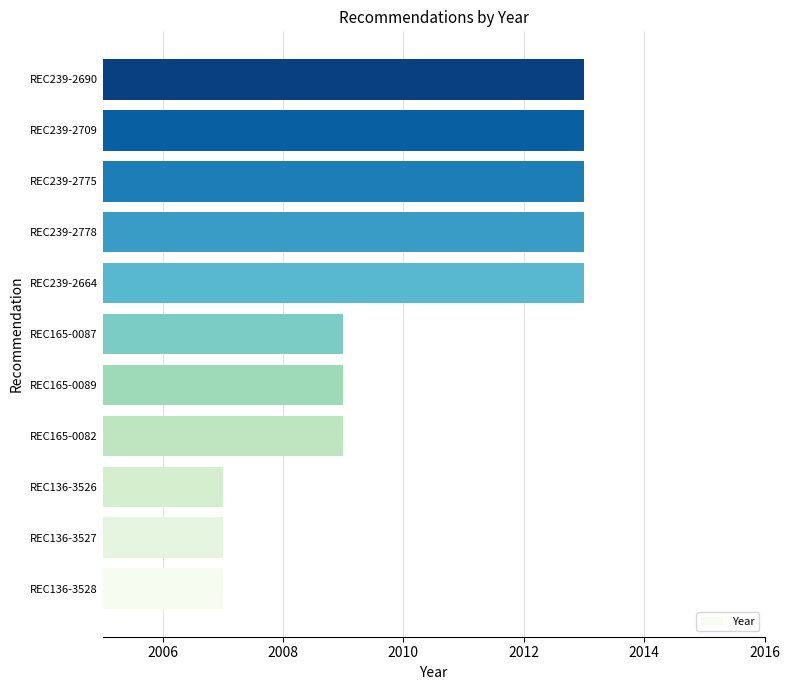

What is the sum of all values?

22113